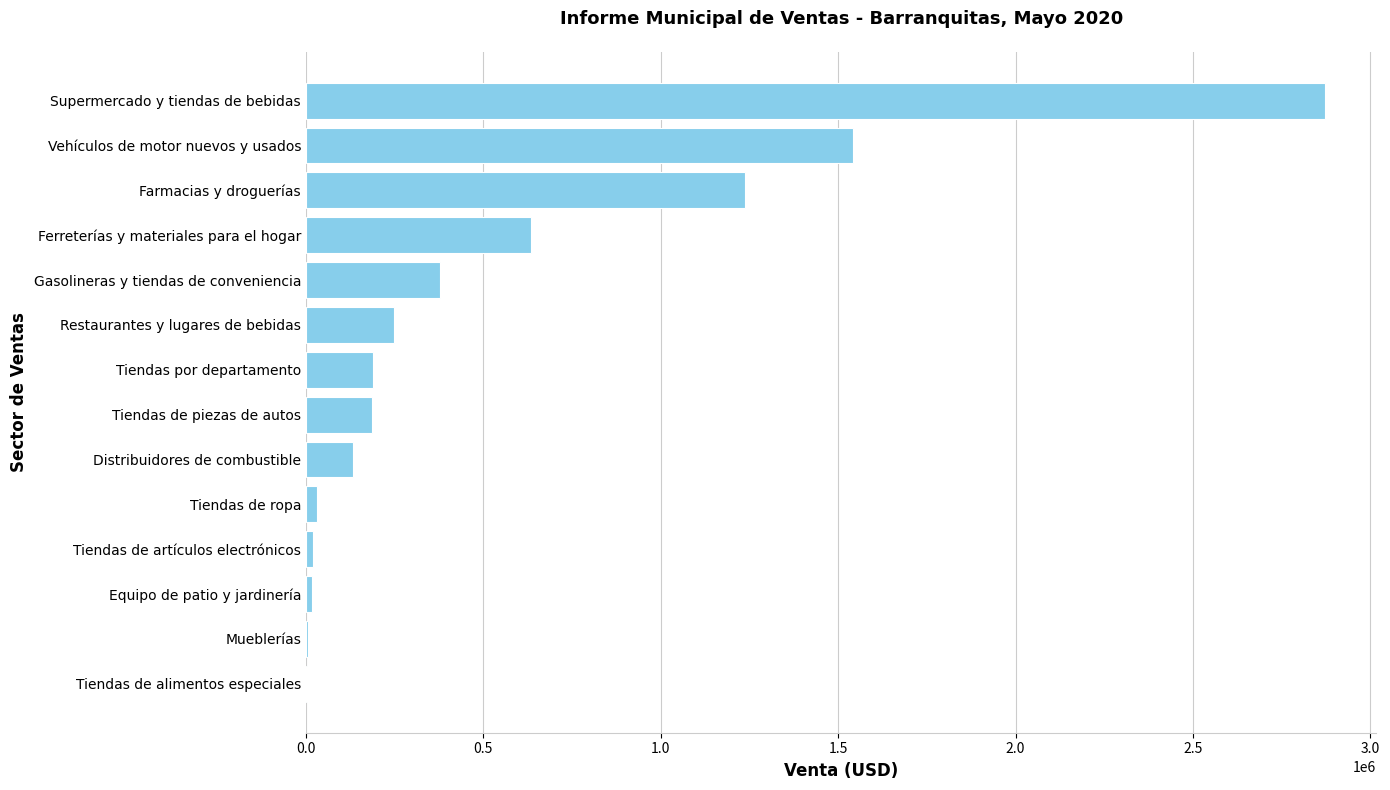

The value at Vehículos de motor nuevos y usados is 2563861.1. True or false?

False